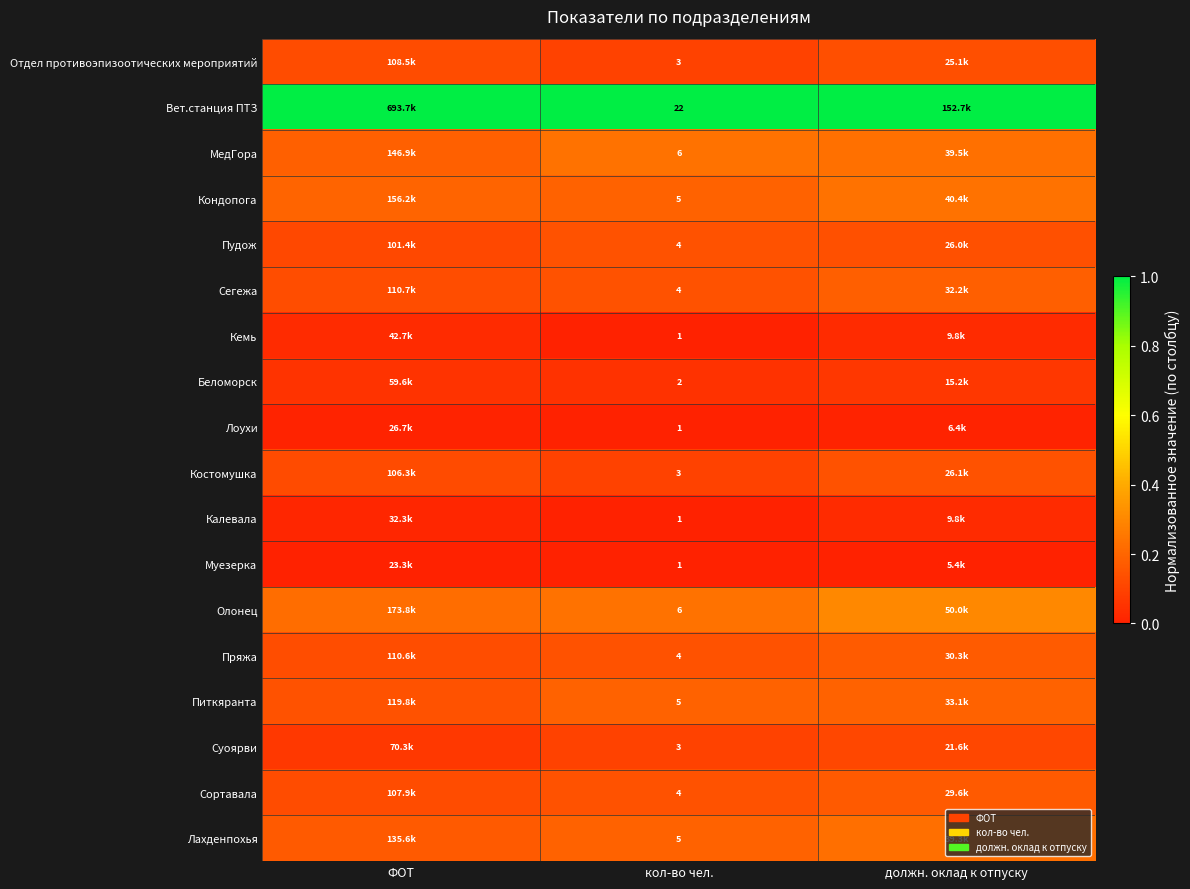

Which has a higher value, должн. оклад к отпуску or кол-во чел.?

должн. оклад к отпуску